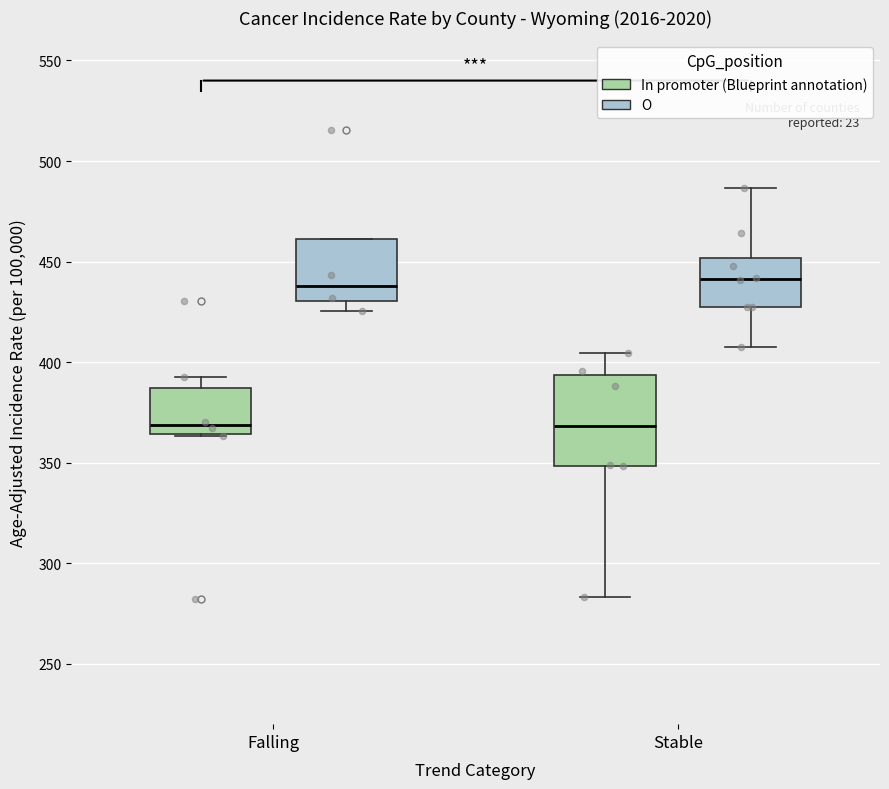

Where is the upper edge of the box for Stable (In promoter (Blueprint annotation)) on the y-axis? The values are not printed on the chart, so give them approximately, as read against the axis.

395